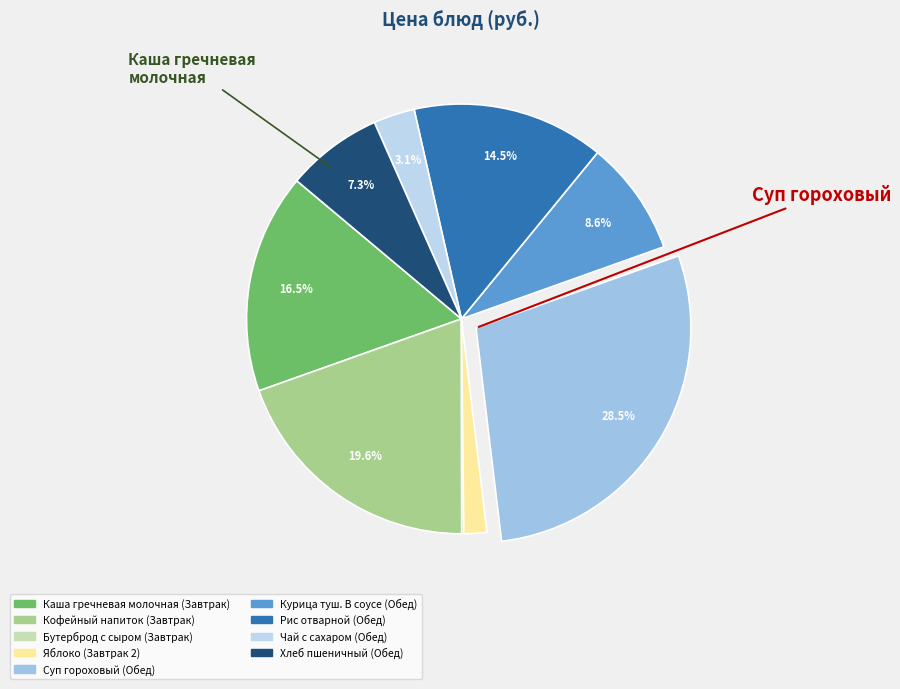

What is the change in value from Кофейный напиток to Хлеб пшеничный?

-238.7